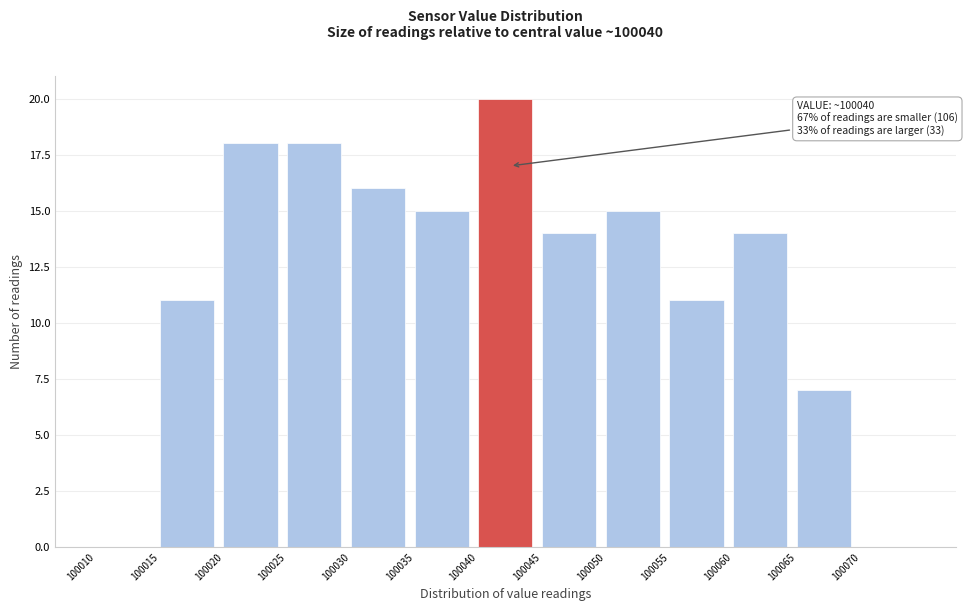

Over which range of the x-axis is the bar tallest?

100040 to 100045